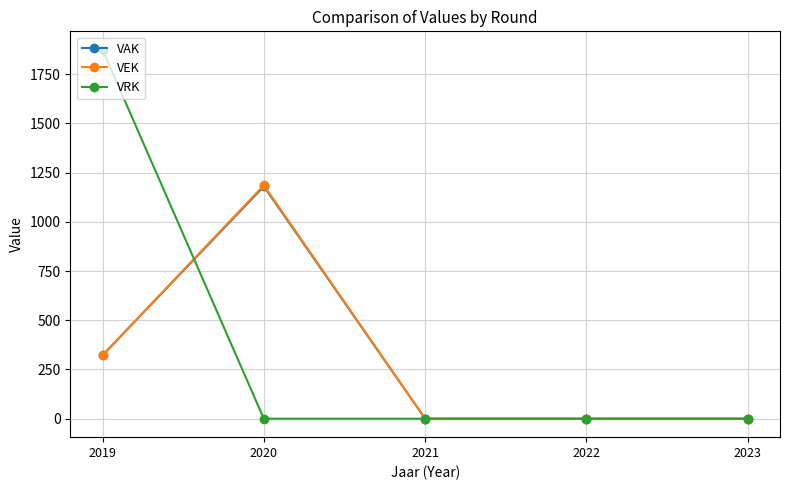

The value of VAK at 2020 is 1180. True or false?

True